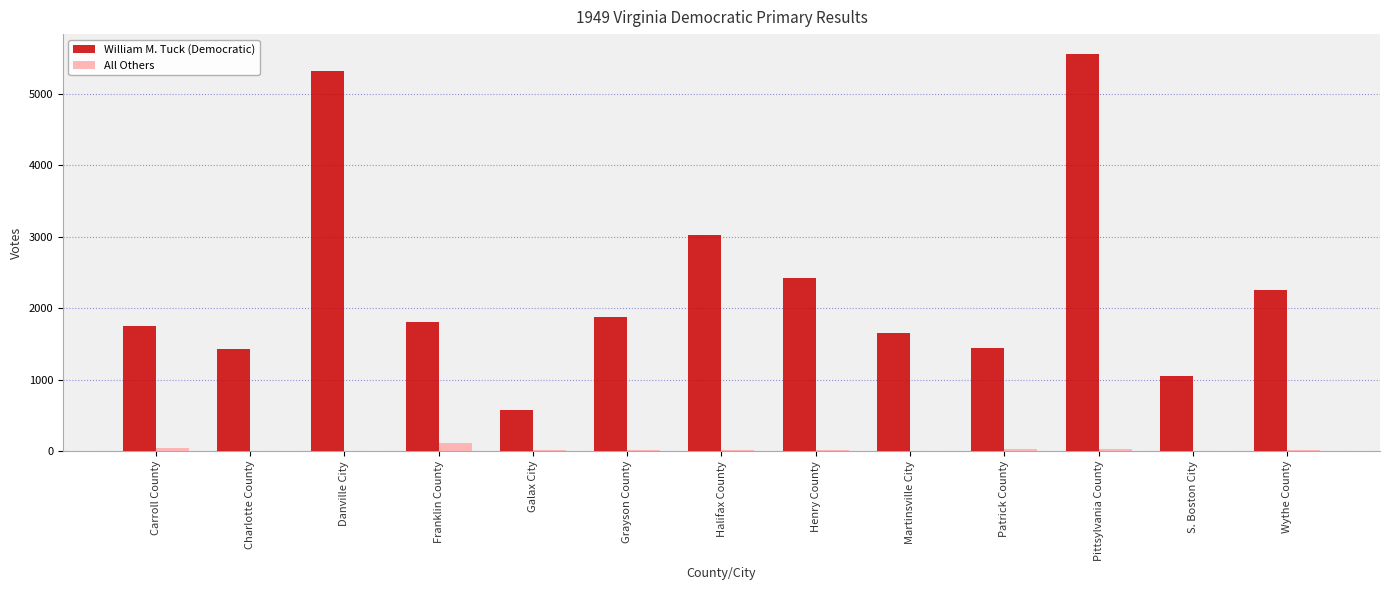

Is it true that All Others equals 37 at Pittsylvania County?

True